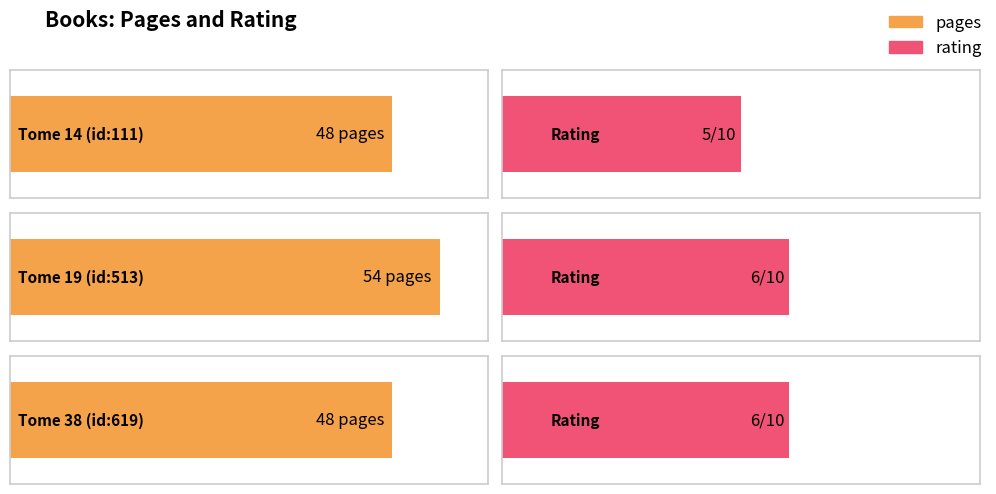

What is the lowest value of the rating series?

5